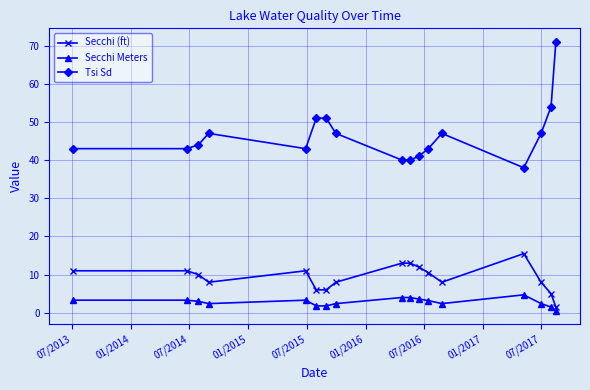

Which series has the largest range (max minus min)?

Tsi Sd